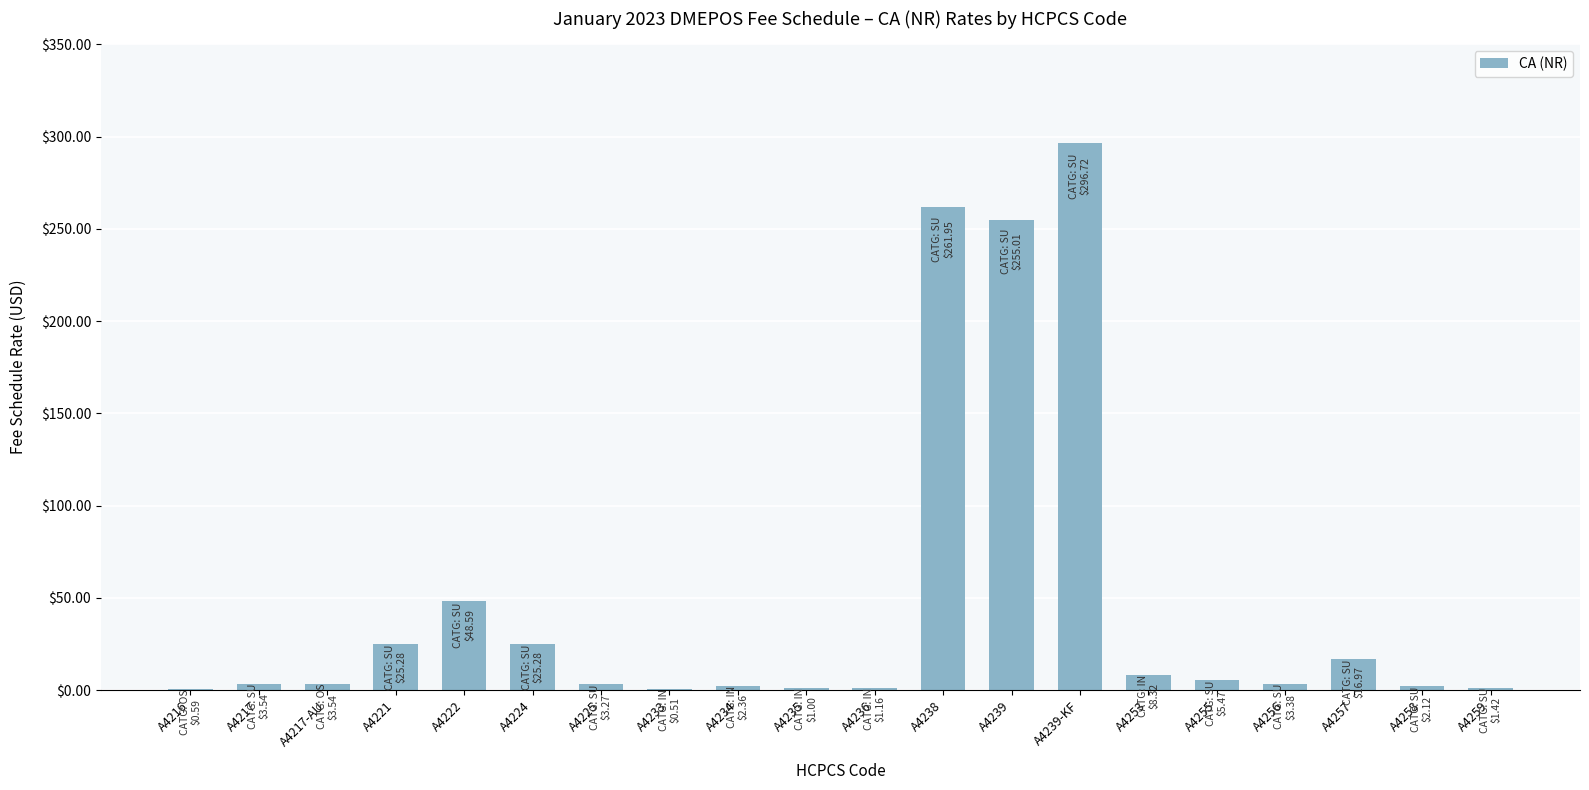

Are the bars horizontal?

No